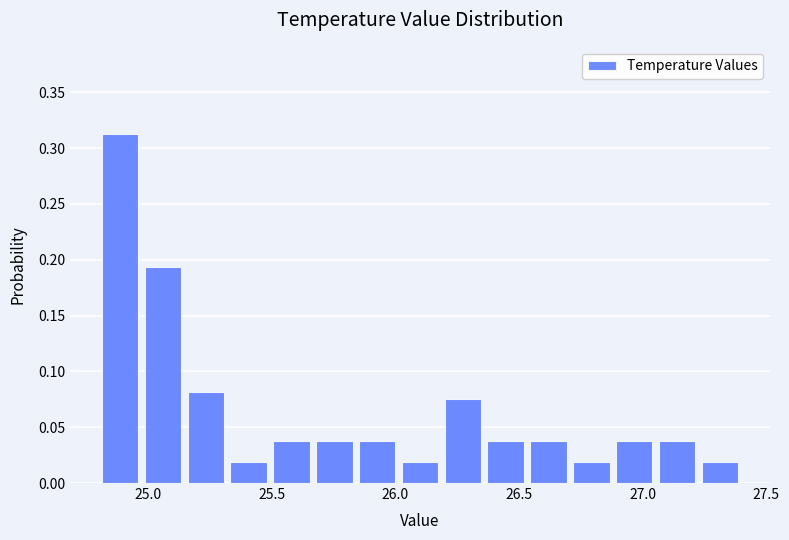

Read against the x-axis, roughly where is the centre of the tallest bar?

24.90